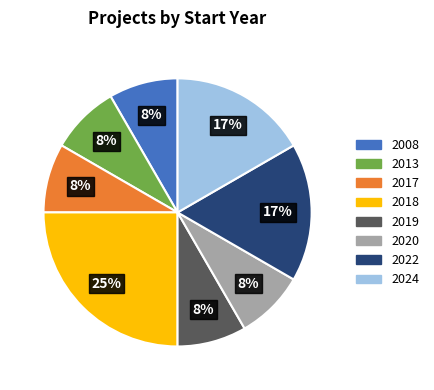

Is there a majority slice in this chart?

No